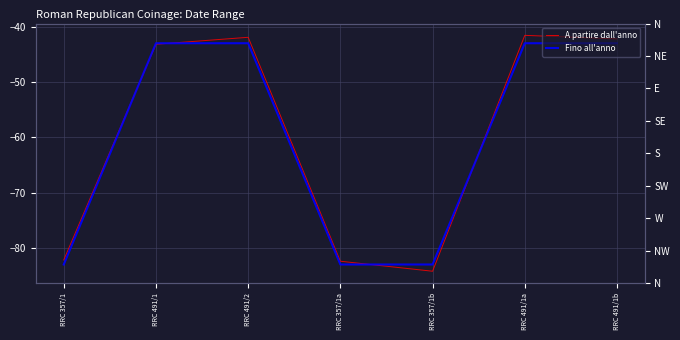

At which label does A partire dall'anno reach its peak?

RRC 491/1a